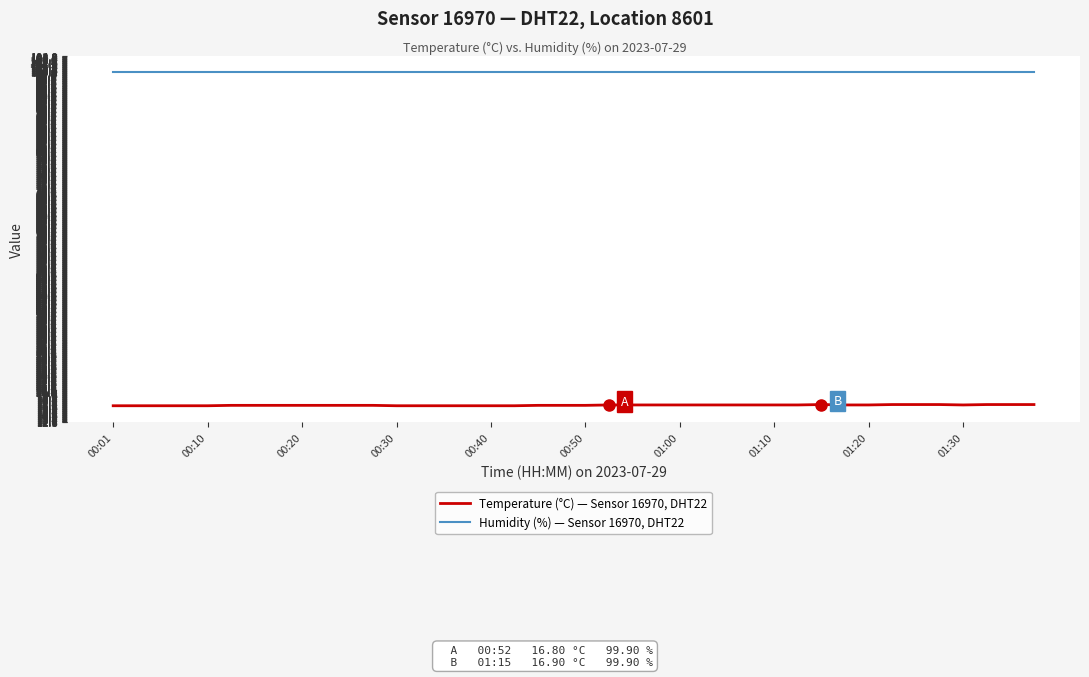

Which series has the largest total across all categories?

Humidity (%) — Sensor 16970, DHT22